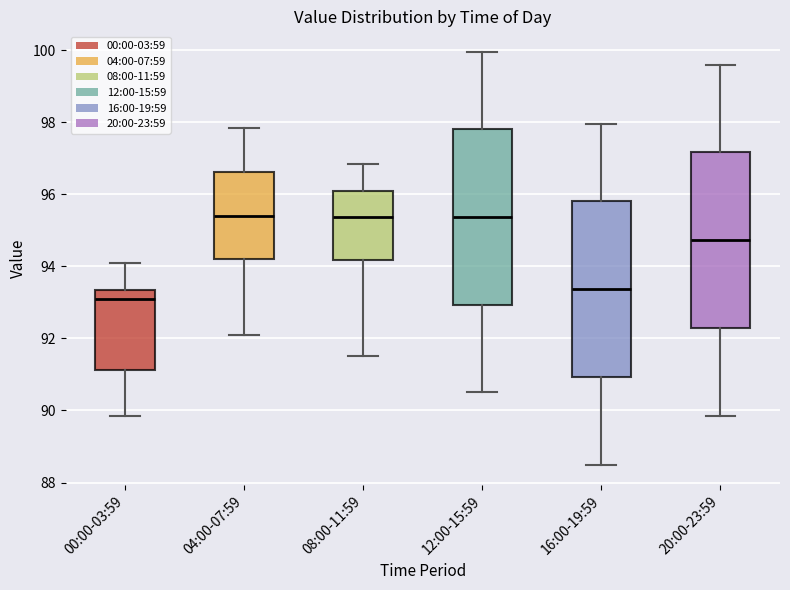

Reading left to right, read every box against the y-axis: the position of its median line, the range the box covers, and the ends of its whiskers. The values are not printed on the chart, so give them approximately, as read against the axis.

00:00-03:59: median 93.0, box 91.2 to 93.4, whiskers 89.8 to 94.0
04:00-07:59: median 95.4, box 94.2 to 96.6, whiskers 92.2 to 97.8
08:00-11:59: median 95.4, box 94.2 to 96.0, whiskers 91.6 to 96.8
12:00-15:59: median 95.4, box 93.0 to 97.8, whiskers 90.6 to 100.0
16:00-19:59: median 93.4, box 91.0 to 95.8, whiskers 88.6 to 98.0
20:00-23:59: median 94.8, box 92.2 to 97.2, whiskers 89.8 to 99.6